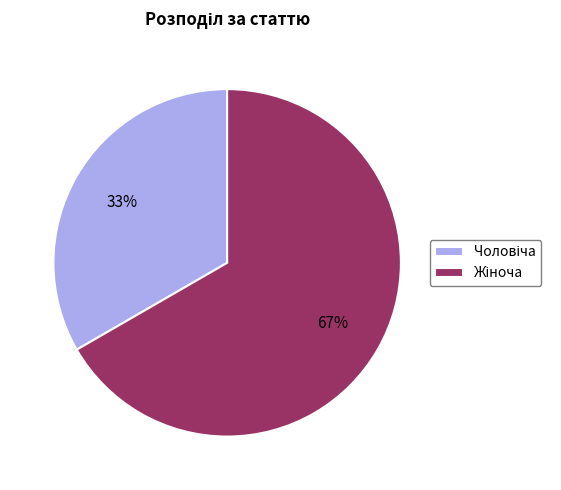

Does any single category account for the majority?

Yes